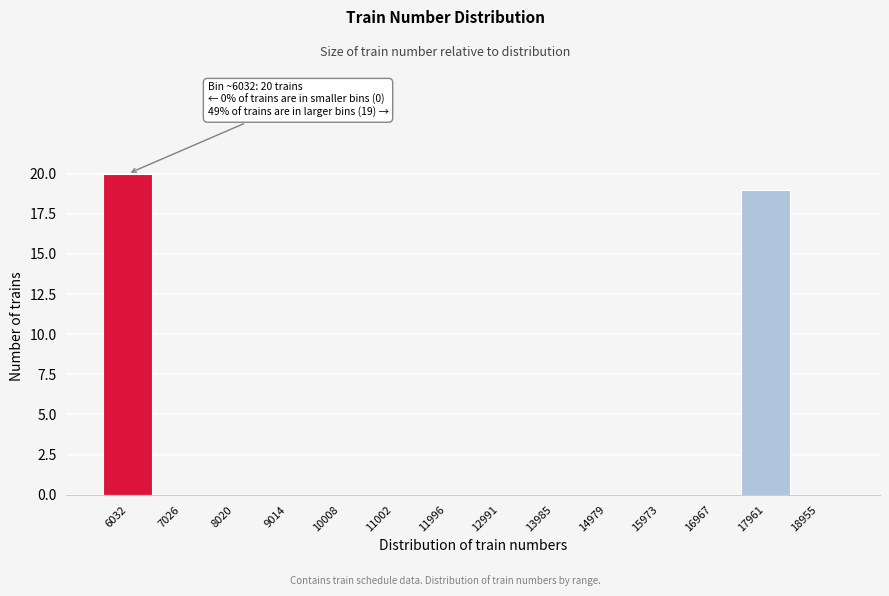

Reading left to right, transcribe all the data shown in this chart.

6032=20	7026=0	8020=0	9014=0	10008=0	11002=0	11996=0	12991=0	13985=0	14979=0	15973=0	16967=0	17961=19	18955=0